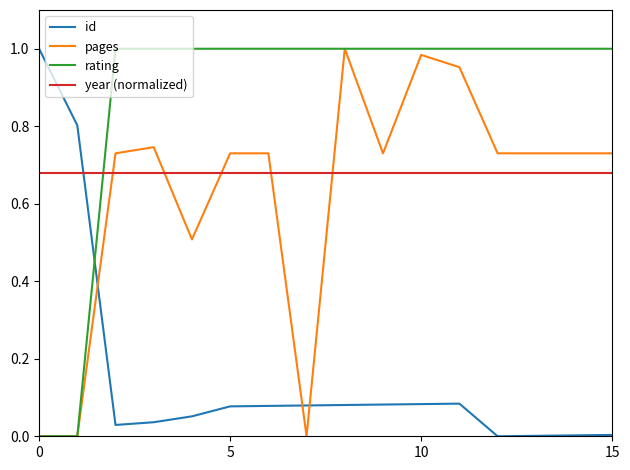

Which series has the largest total across all categories?

rating